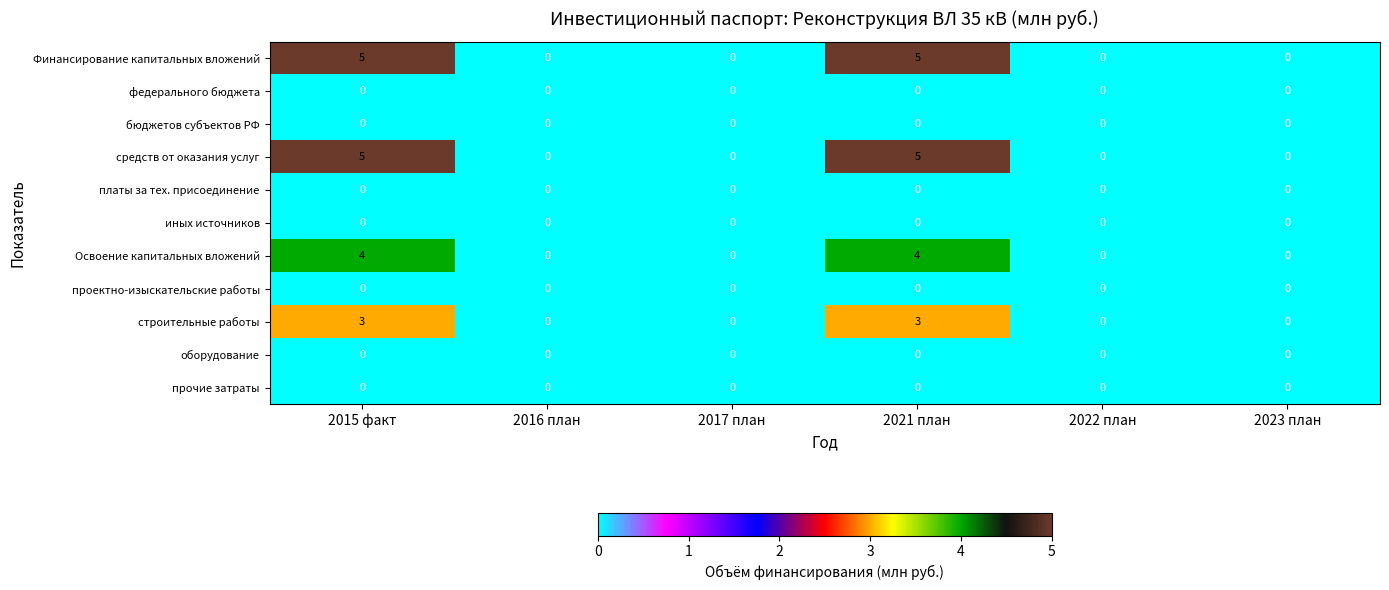

What is the difference between the second highest and second lowest values in the Освоение капитальных вложений series?

4